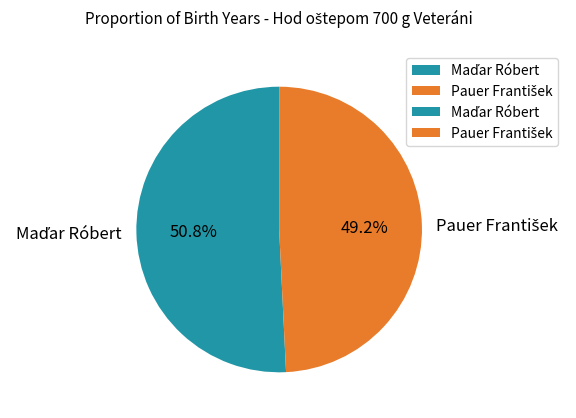

Is there any slice that represents more than half of the pie?

Yes